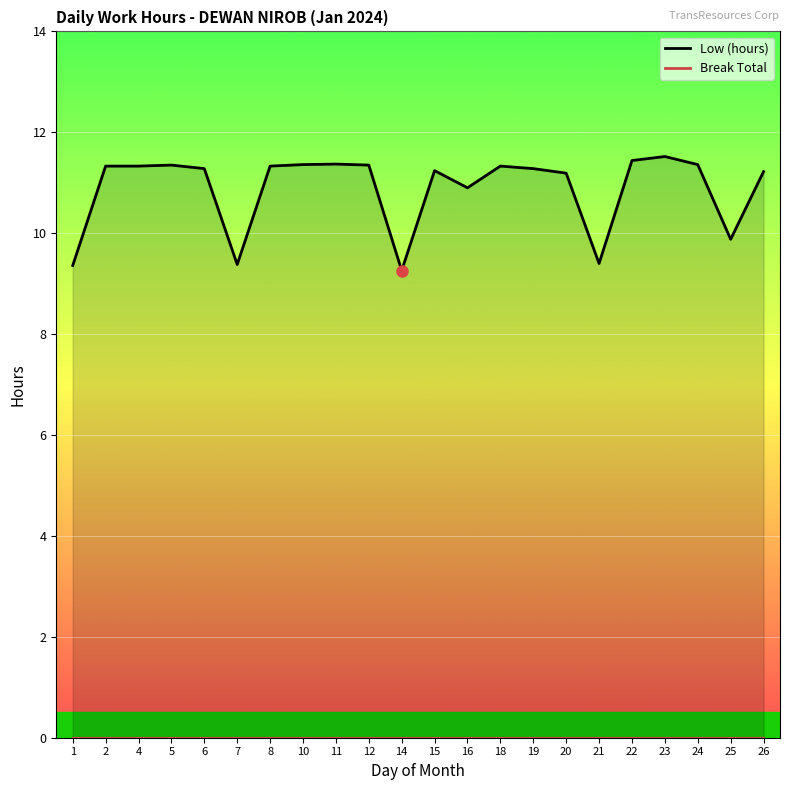

At which category does the chart reach its minimum across all series?

14